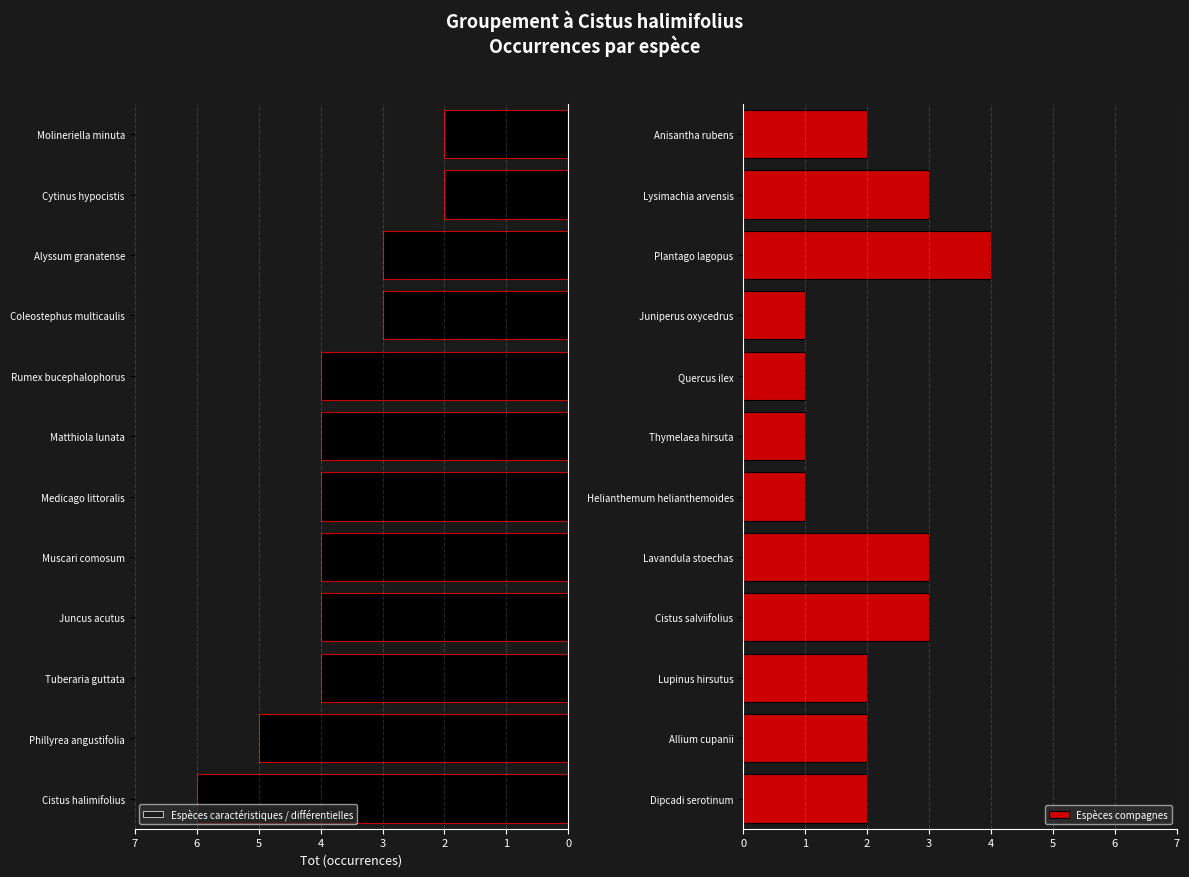

How many values are below 4?

4